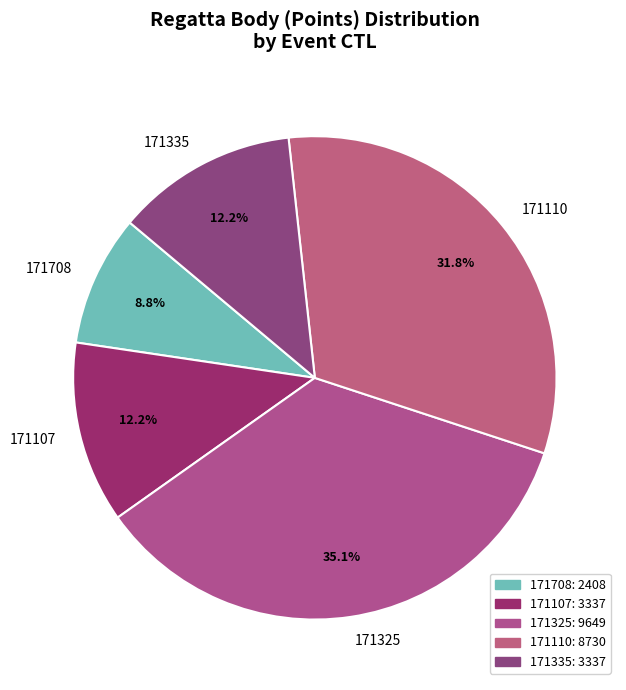

How many slices are in this pie chart?

5